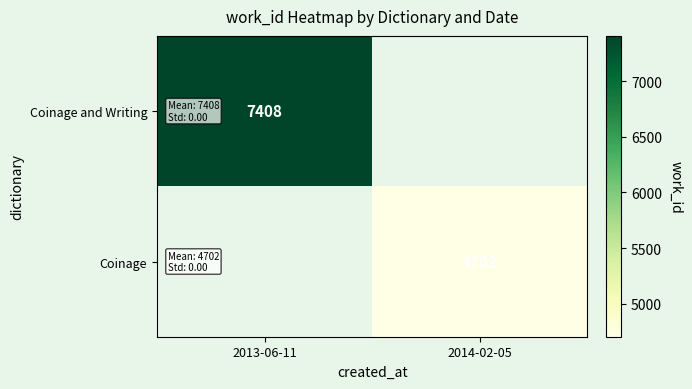

The Coinage series shows 6747 at 2014-02-05. True or false?

False